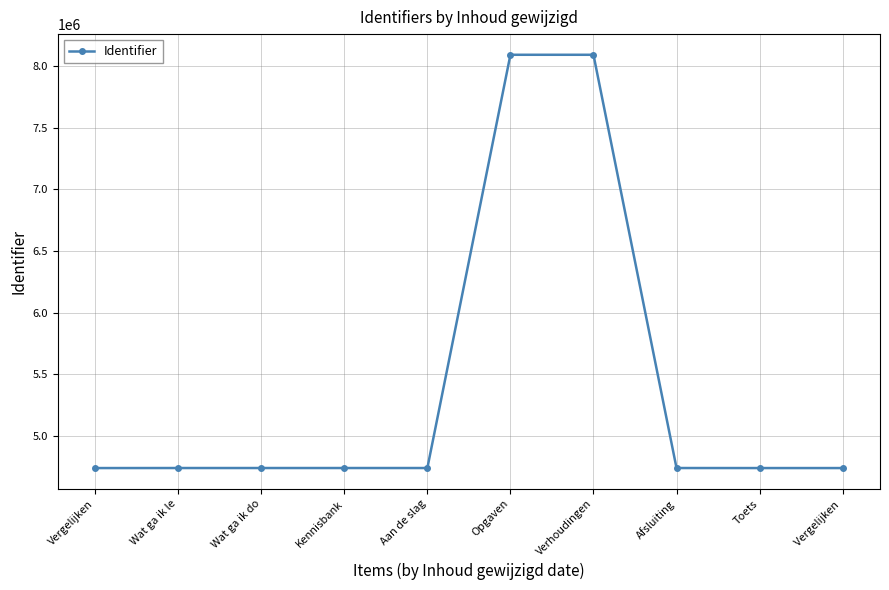

Does the chart have visible grid lines?

Yes